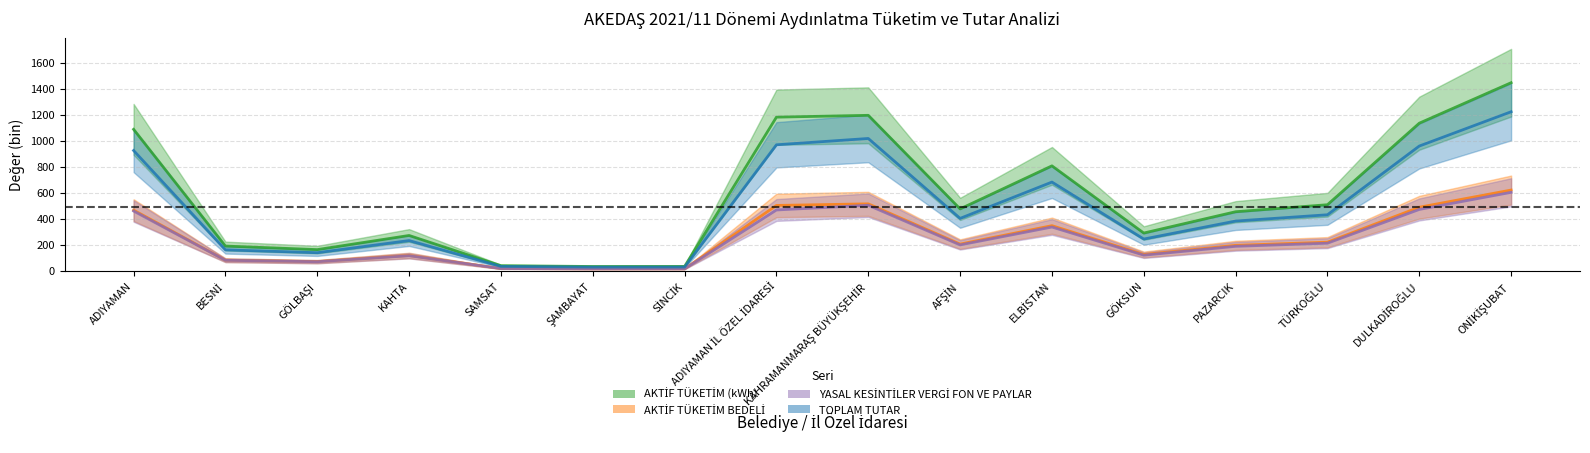

List the series in order of their peak value, highest first.

AKTİF TÜKETİM (kWh), TOPLAM TUTAR, AKTİF TÜKETİM BEDELİ, YASAL KESİNTİLER VERGİ FON VE PAYLAR